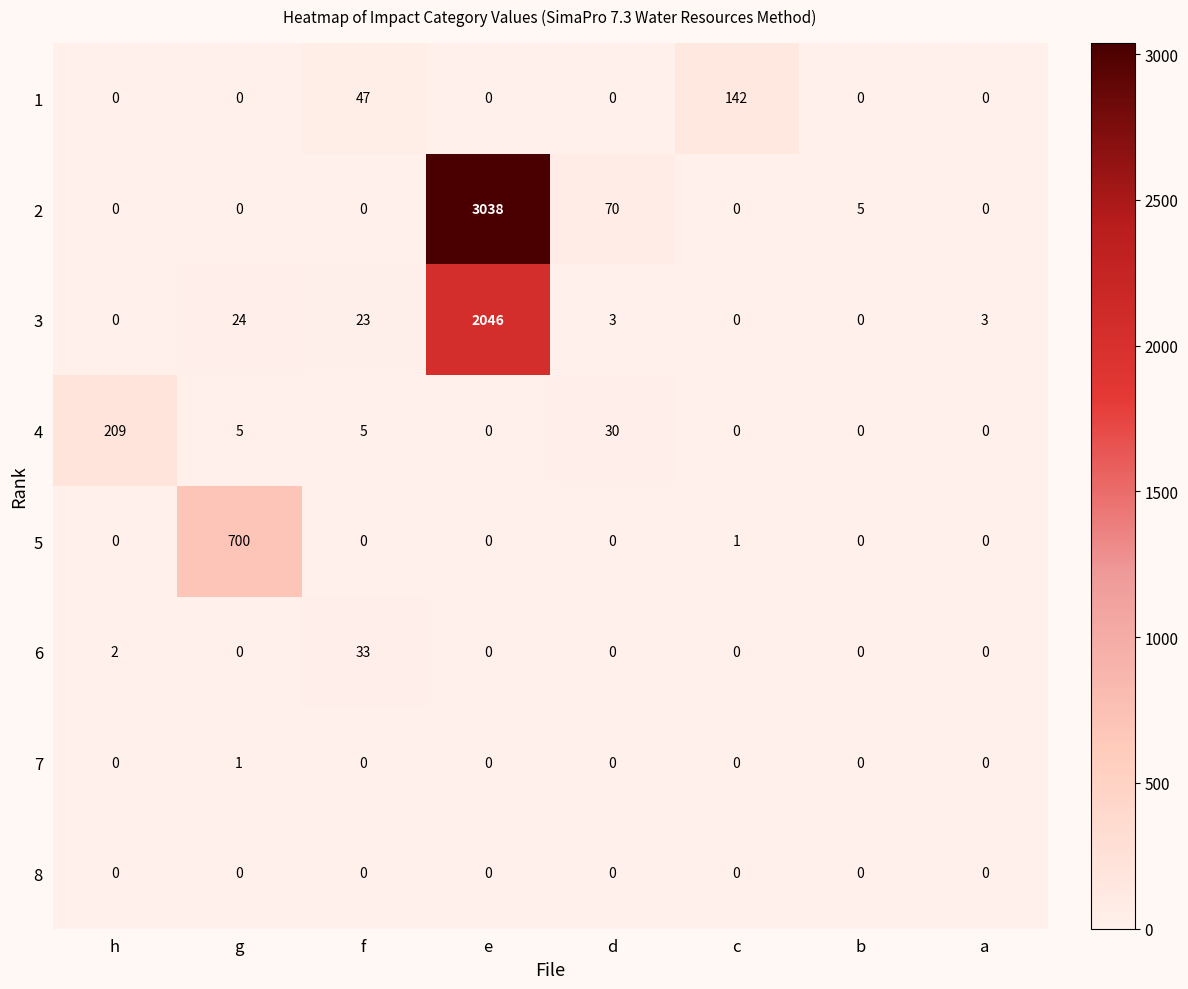

What is the sum of all 2 values?

3113